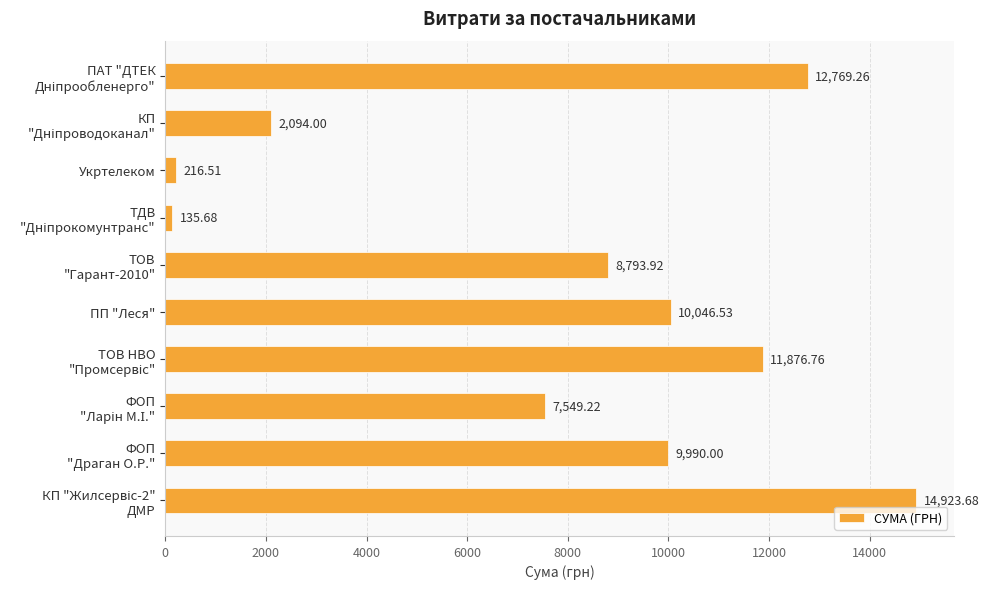

What is the label of the 6th bar from the top?

ПП "Леся"